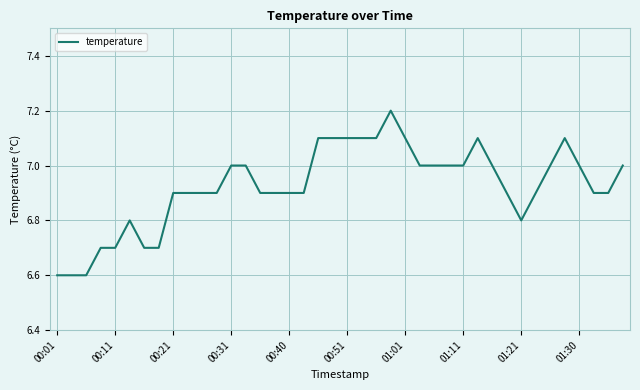

What is the difference between the maximum and minimum values?

0.6